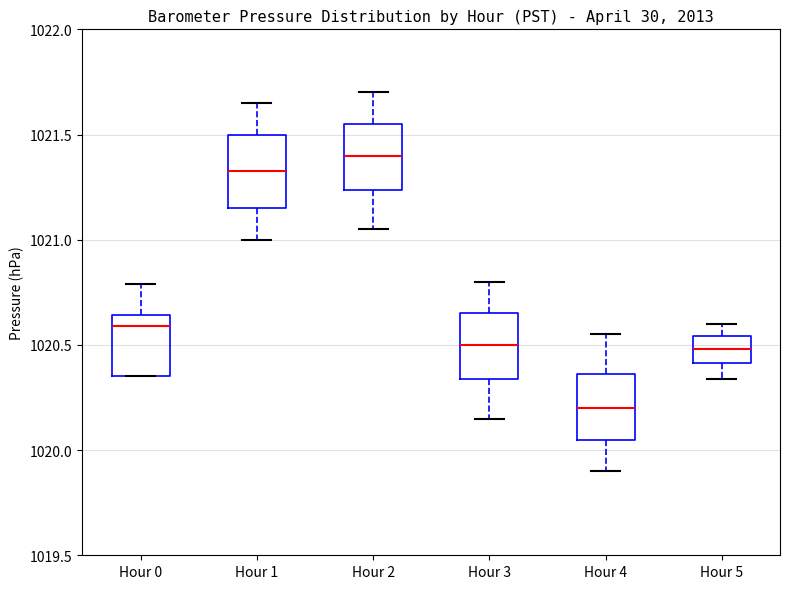

Which box's median line is the lowest?

Hour 4